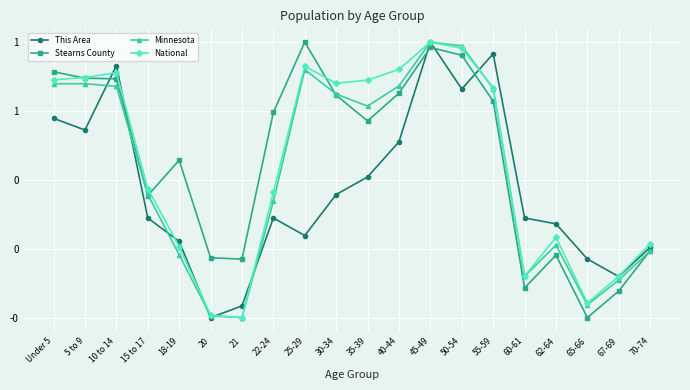

What is the difference between the Minnesota values at 20 and 25-29?

1.8